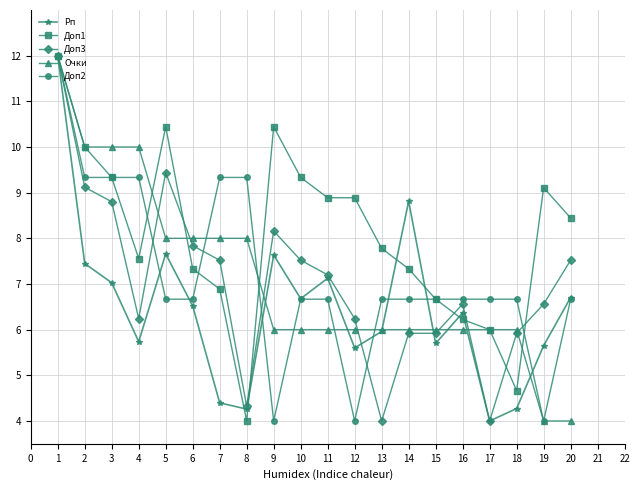

What is the average value of the Доп1 series?

8.1